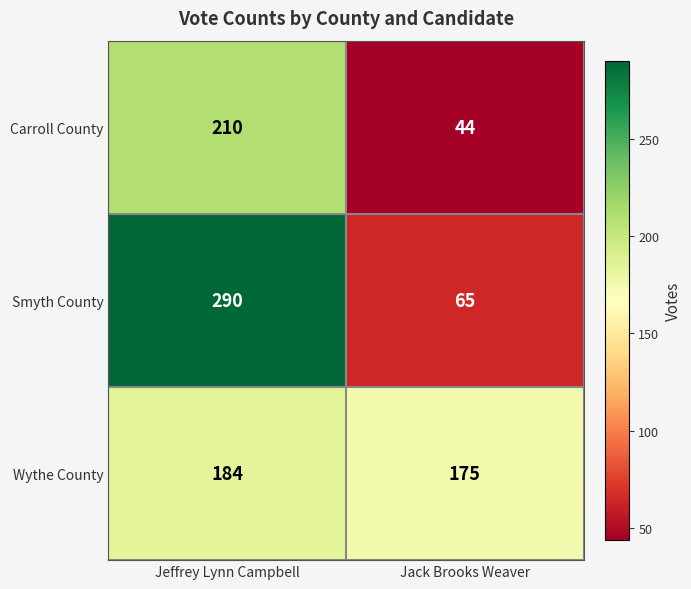

At how many categories does at least one series exceed 80?

2